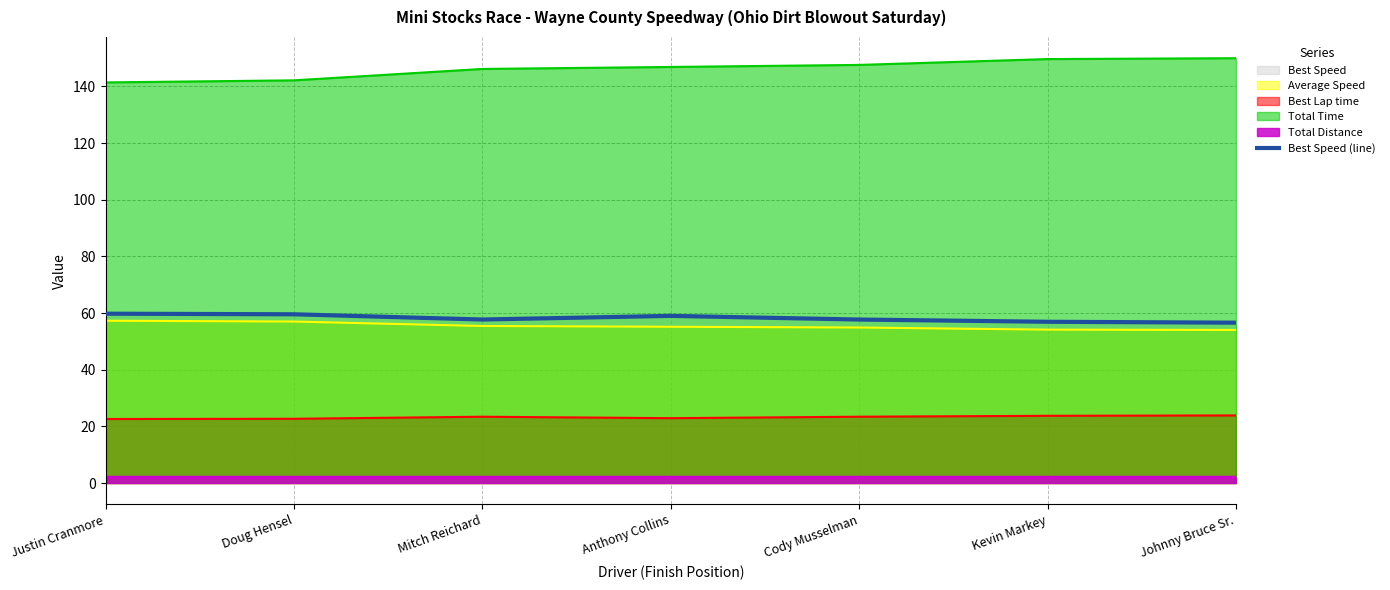

How many values are below 57?

2